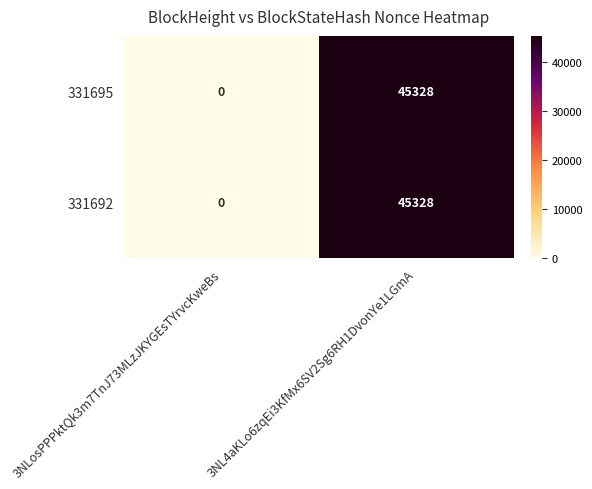

How many categories are shown in the chart?

2